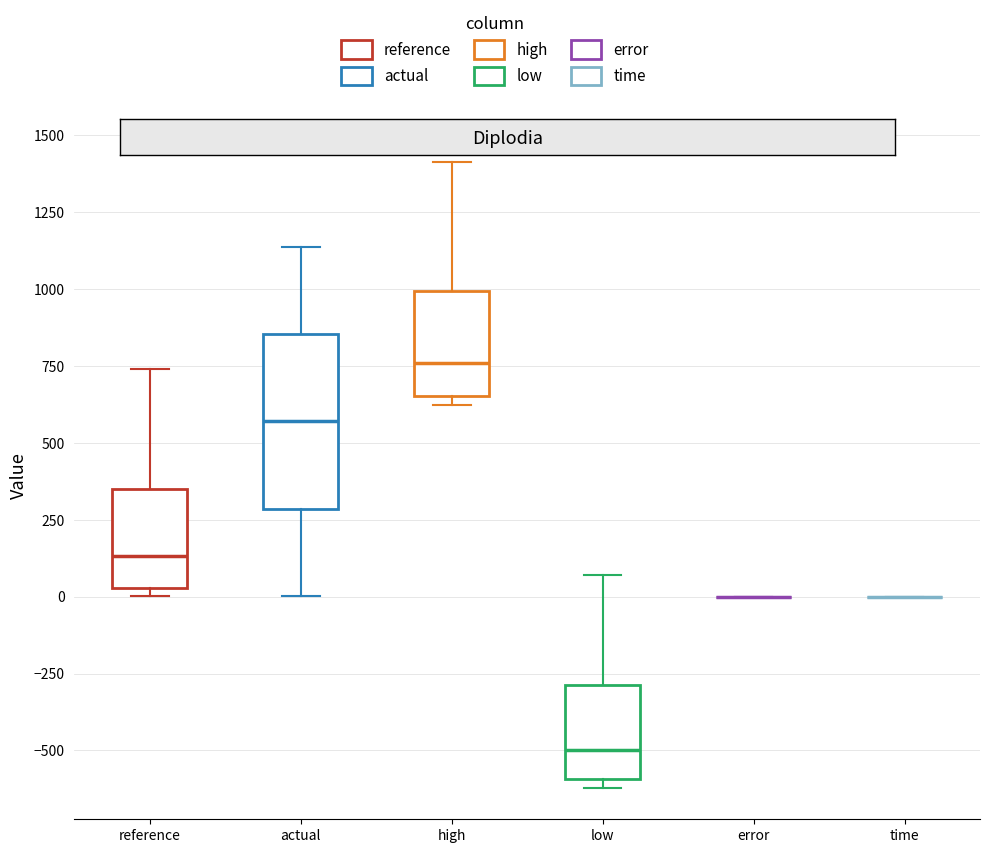

Reading left to right, transcribe this box plot: for each box, give where its median line is, the range the box spans, and where its two whiskers end, as read against the y-axis. The values are not printed on the chart, so give them approximately, as read against the axis.

reference: median 150, box 50 to 350, whiskers 0 to 750
actual: median 550, box 300 to 850, whiskers 0 to 1150
high: median 750, box 650 to 1000, whiskers 600 to 1400
low: median -500, box -600 to -300, whiskers -600 (just below the box's lower edge) to 50
error: box collapsed to a line at 0, whiskers 0 to 0
time: box collapsed to a line at 0, whiskers 0 to 0